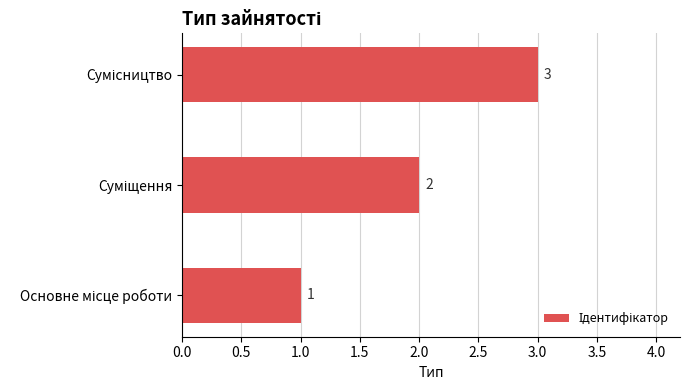

What is the greatest value displayed?

3